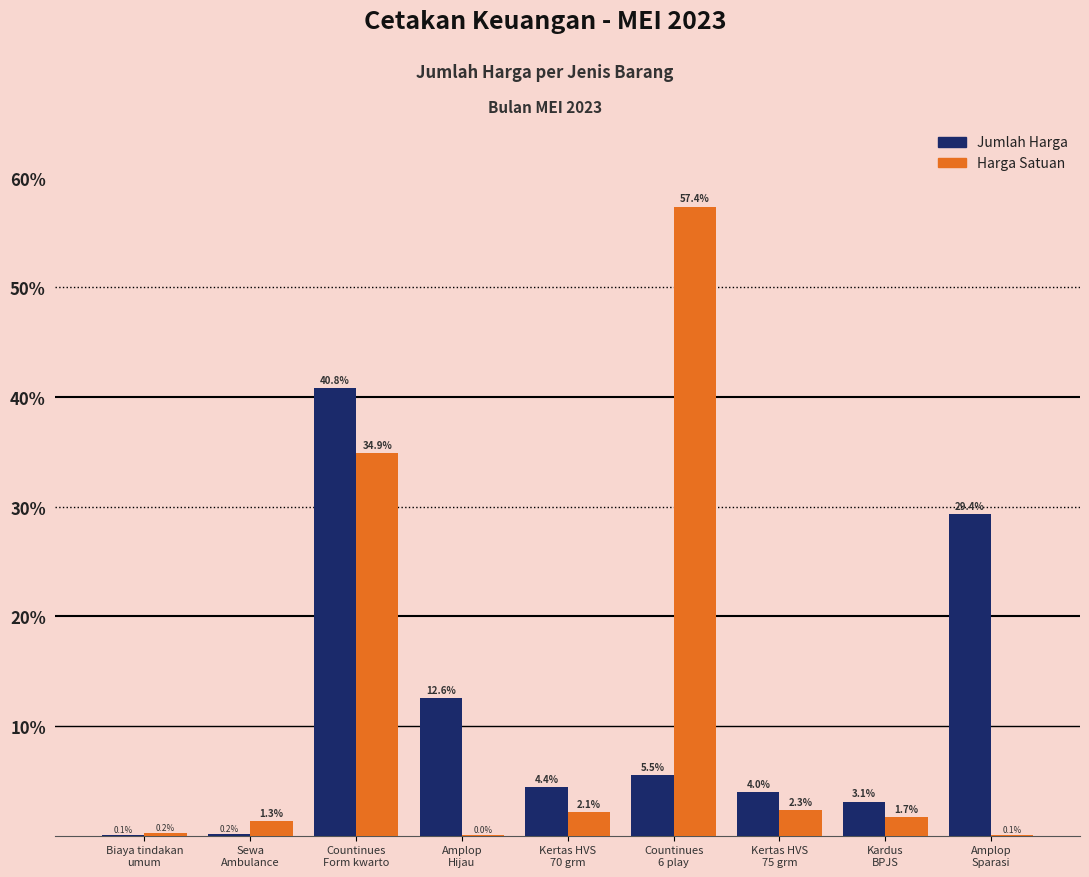

How many groups of bars are there?

9